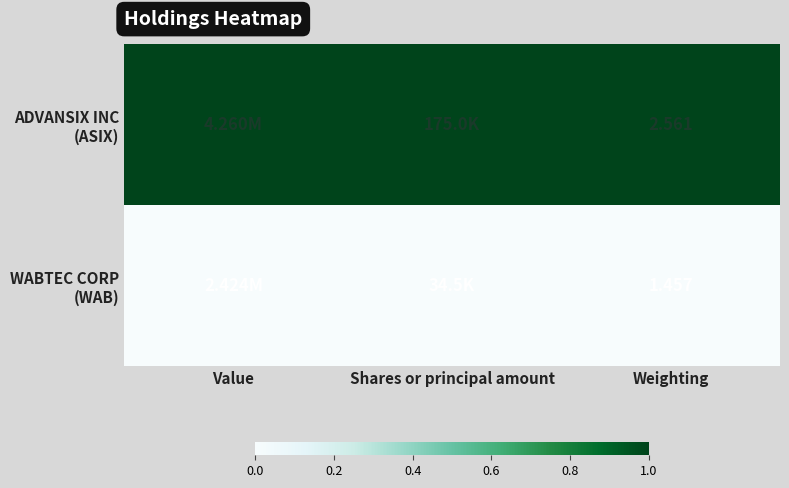

At which category is the sum across all series the highest?

Value